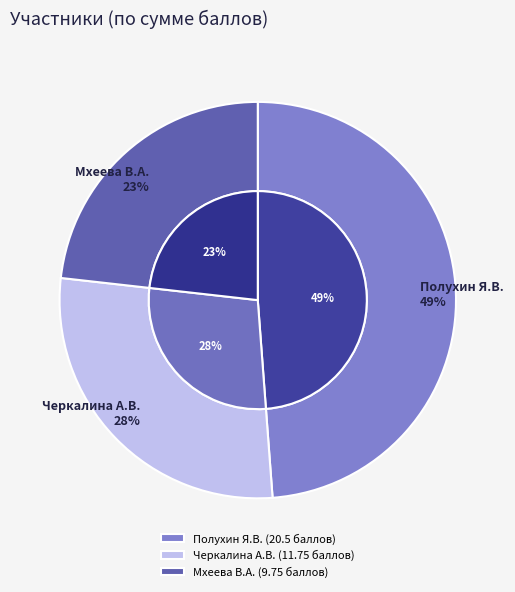

What percentage do Полухин Я.В. and Черкалина А.В. together represent?

76.8%